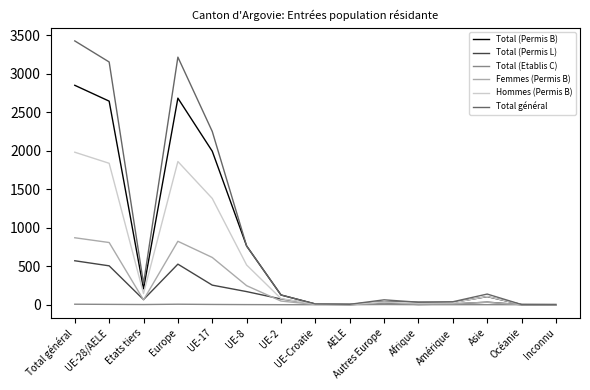

Is the value of Total général at UE-28/AELE greater than the value of Hommes (Permis B) at Amérique?

Yes